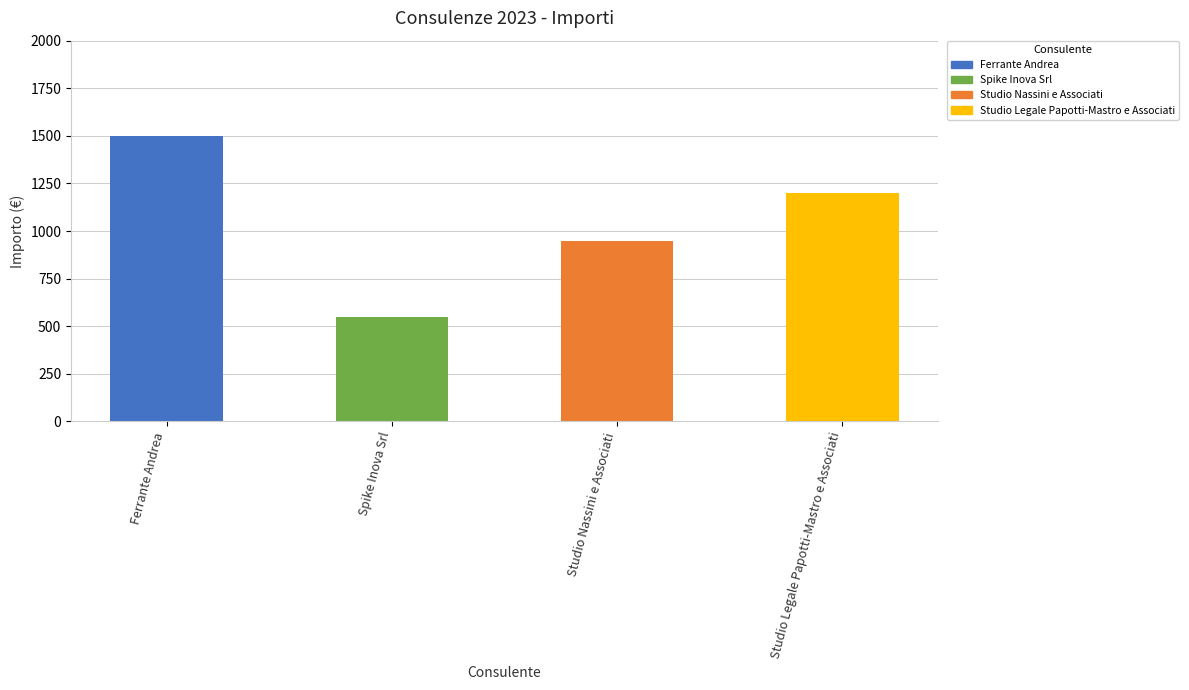

At which category does the chart reach its peak across all series?

Ferrante Andrea